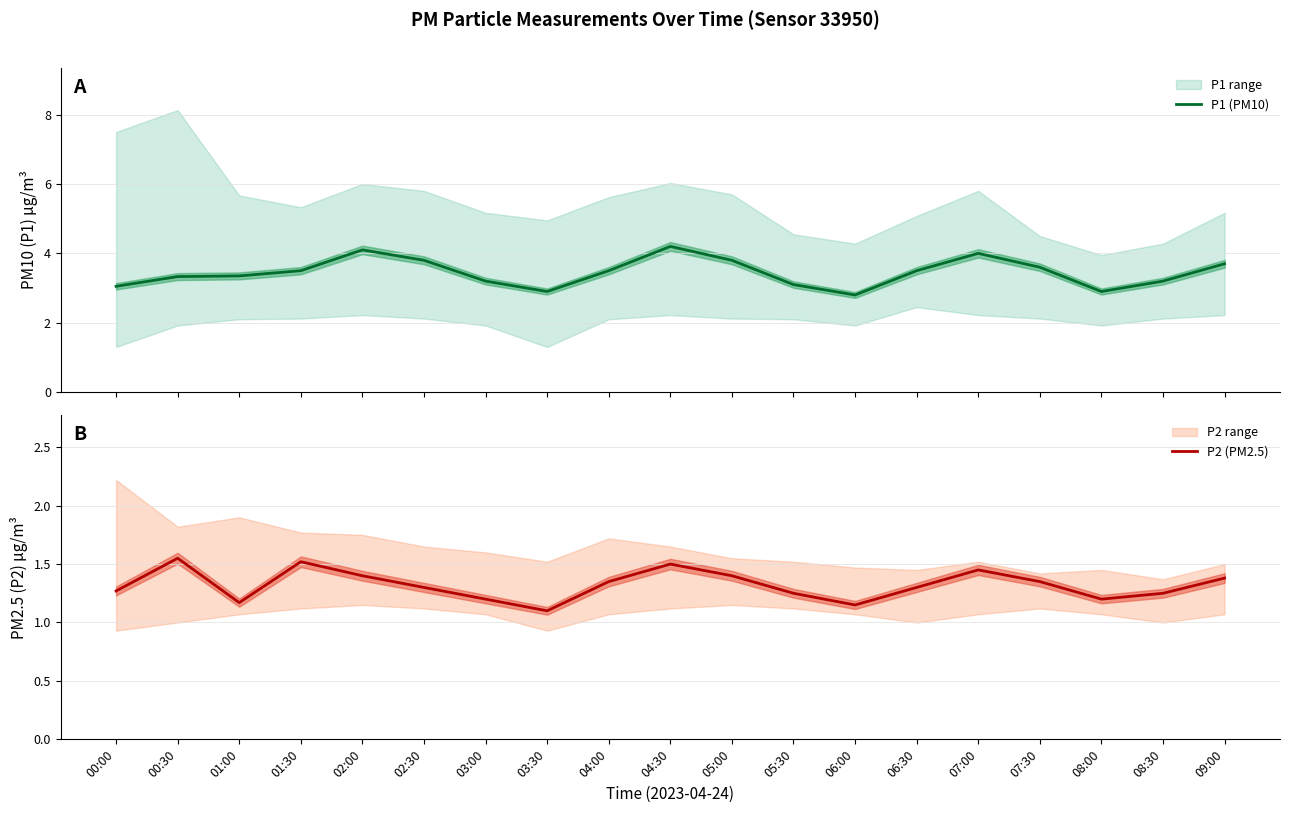

What is the greatest value displayed?

4.2